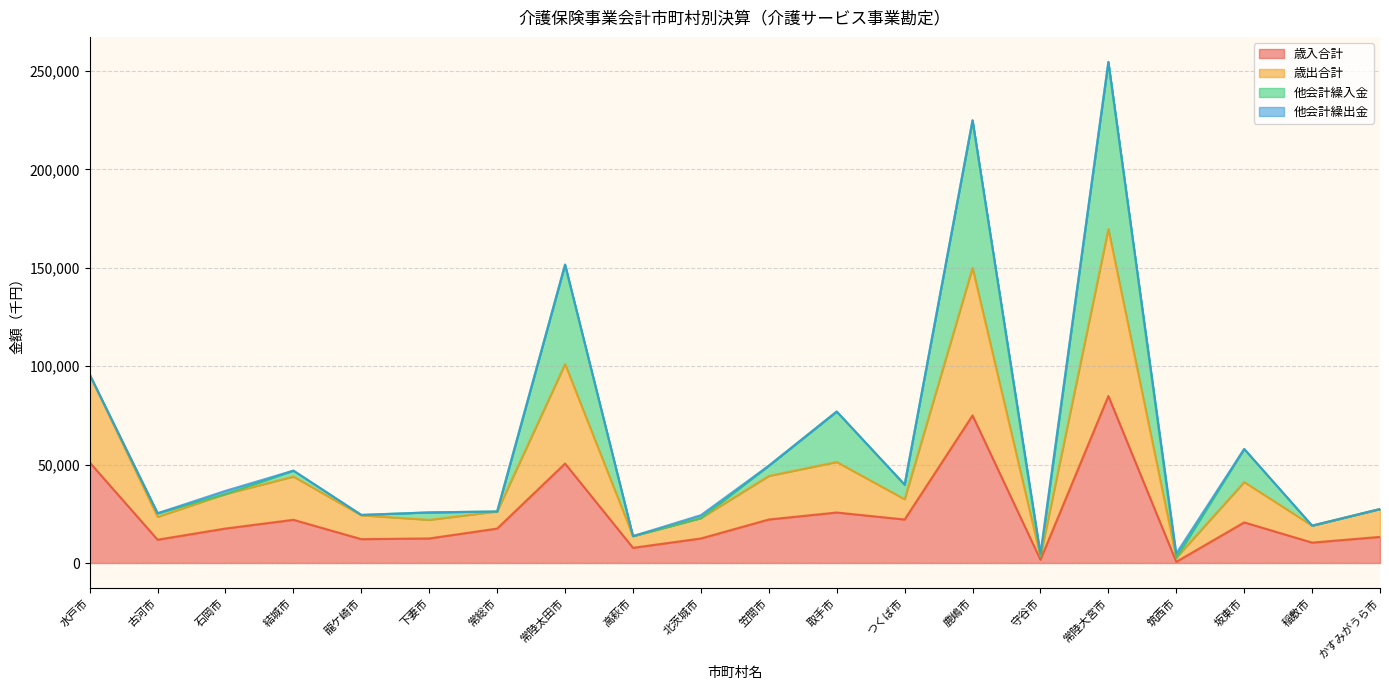

At which category is the sum across all series the highest?

常陸大宮市